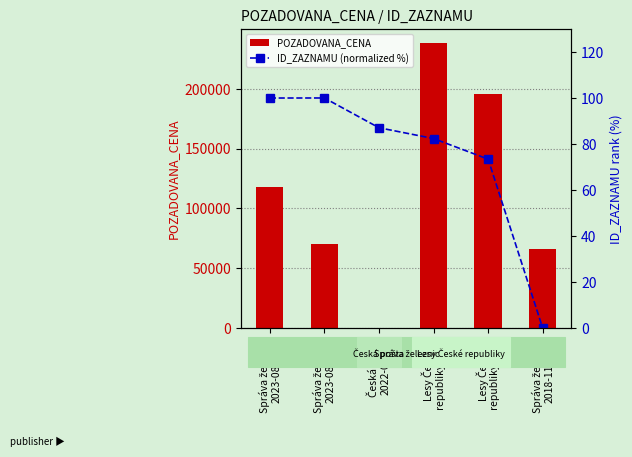

How many values in POZADOVANA_CENA are above zero?

5